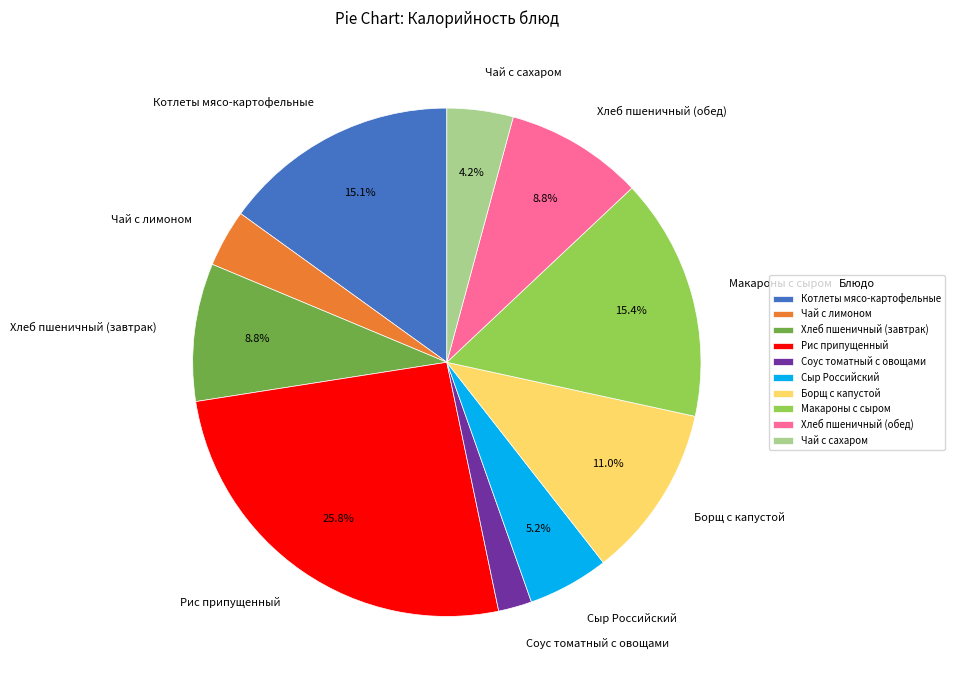

Do Хлеб пшеничный (завтрак) and Рис припущенный together represent more than half of the pie?

No